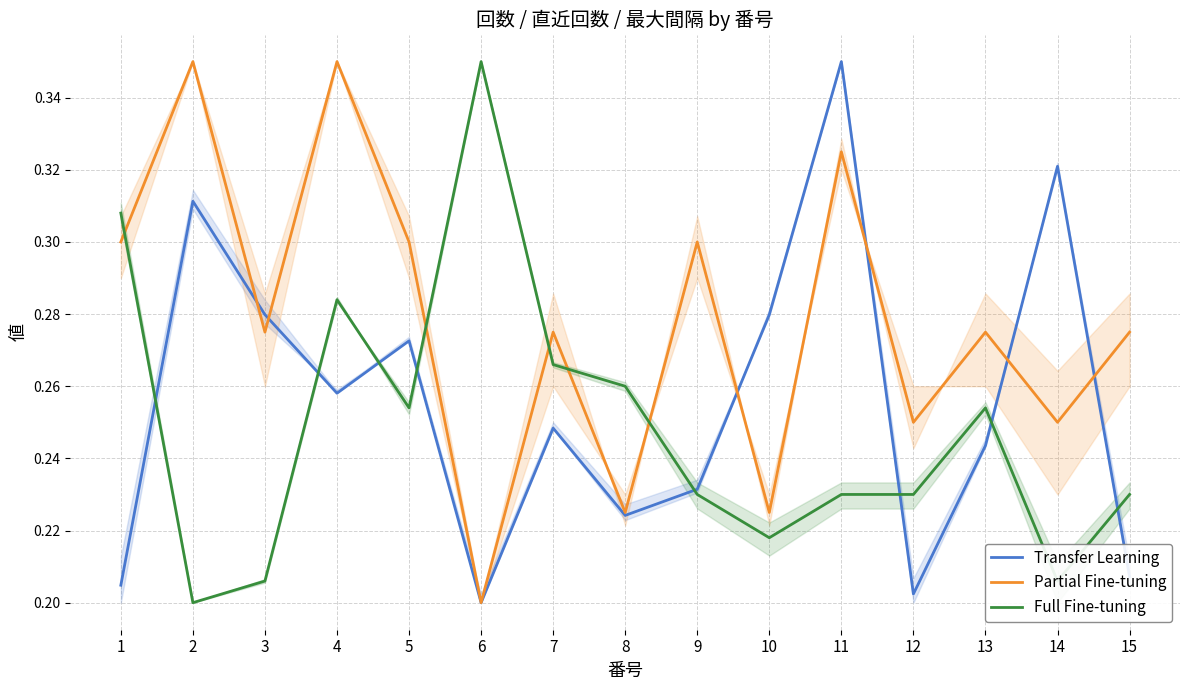

True or false: Full Fine-tuning has a value of 0.1 at 9.

False